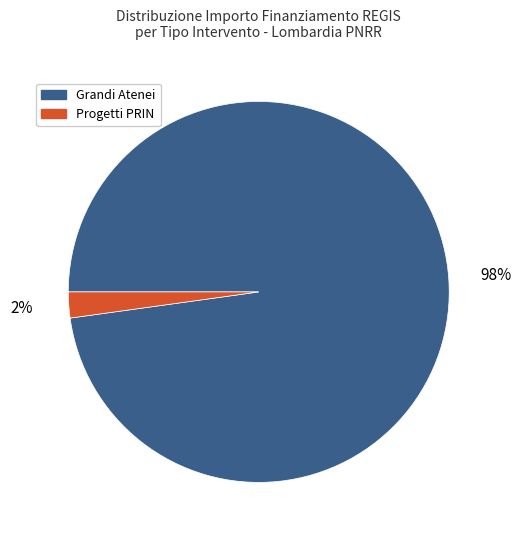

To the nearest percent, what is the difference between the largest and smallest slice percentages?

96%